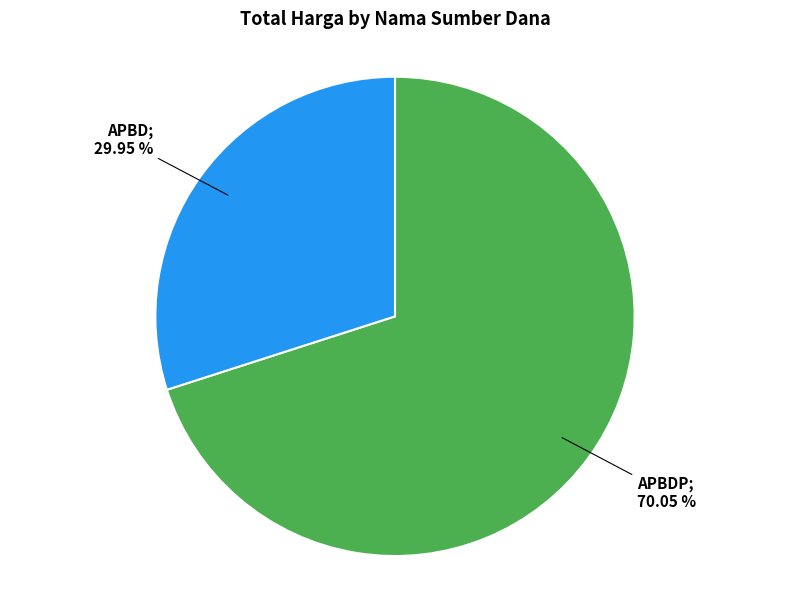

Is there any slice that represents more than half of the pie?

Yes